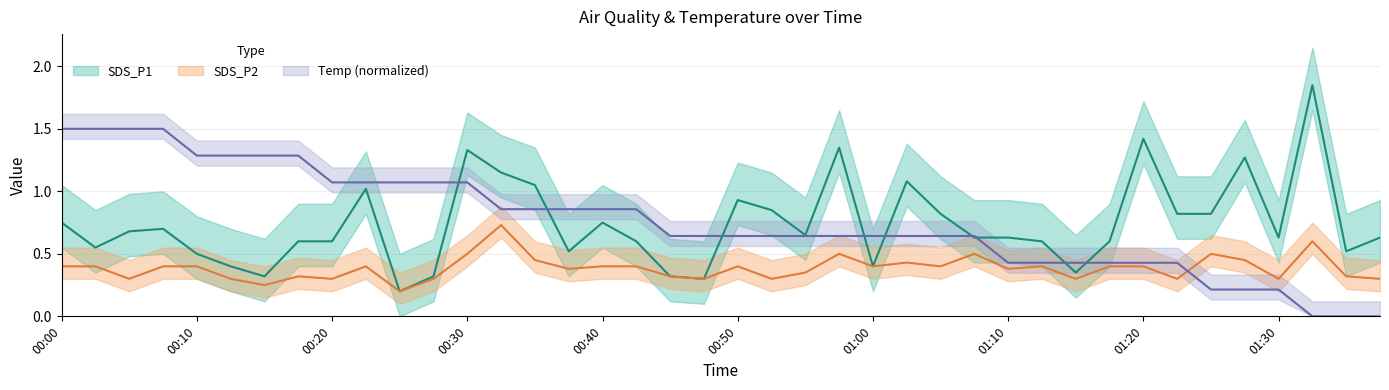

Between 01:02 and 00:18, which is larger?

01:02